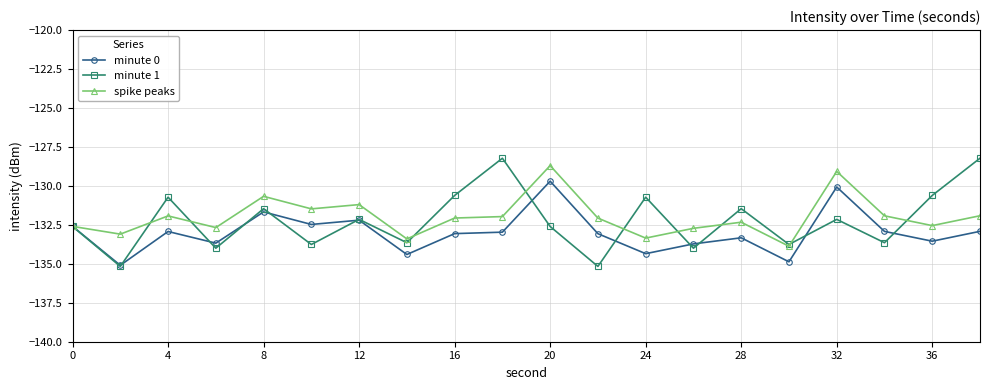

How many lines are shown in the chart?

3